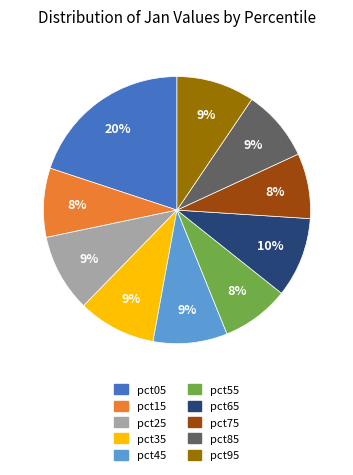

To the nearest percent, what portion does pct45 represent?

9%